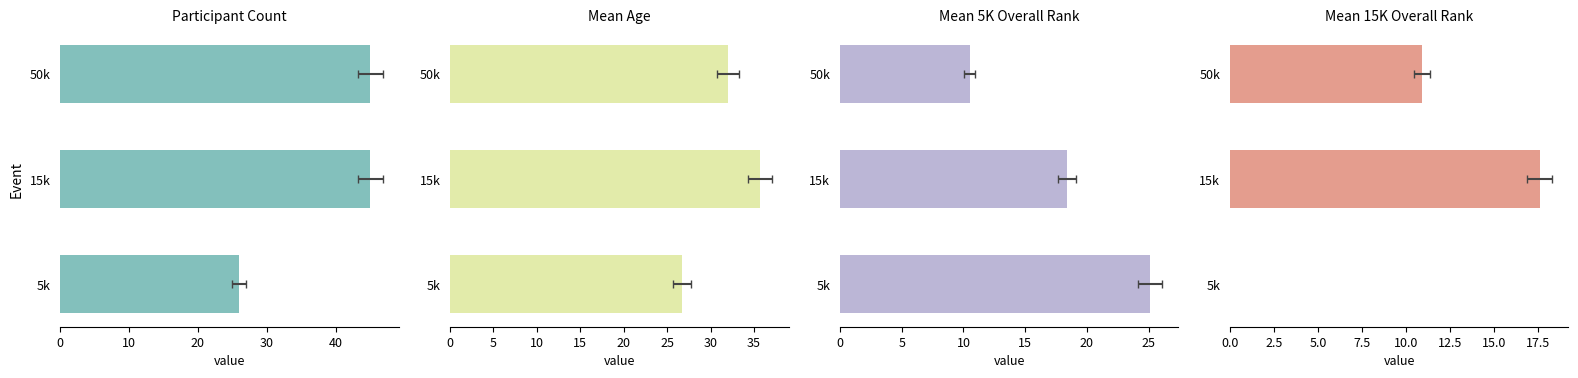

Is the value of Mean 15K Overall Rank at 15k greater than the value of Participant Count at 50k?

No